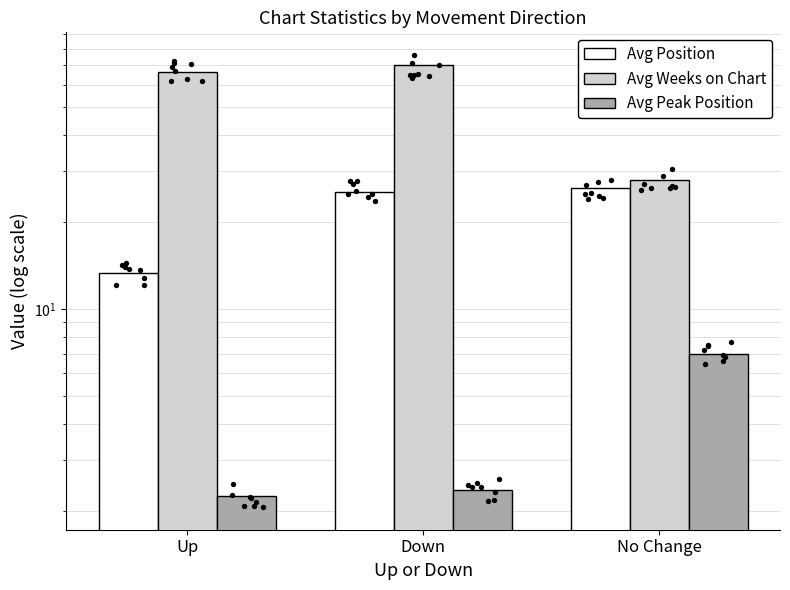

Which series contains the highest Y value?

Avg Weeks on Chart